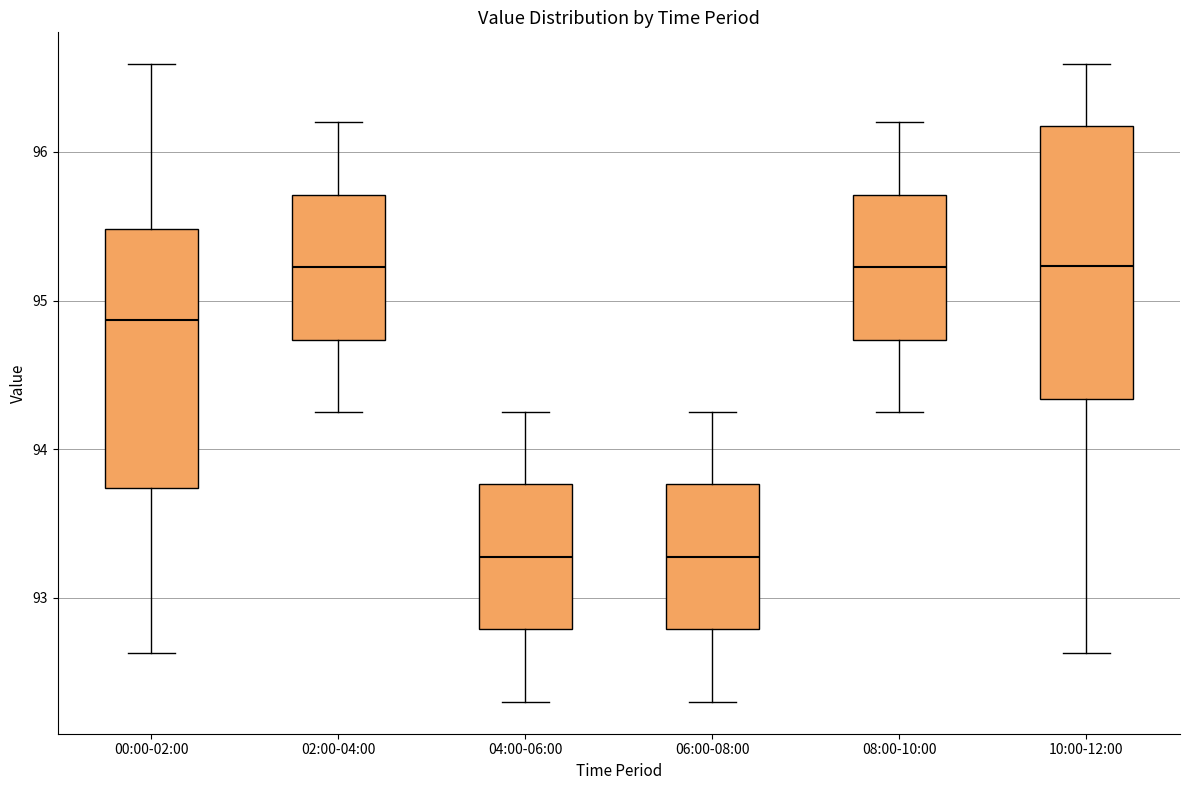

Which box is the tallest, from its lower edge to its upper edge?

10:00-12:00